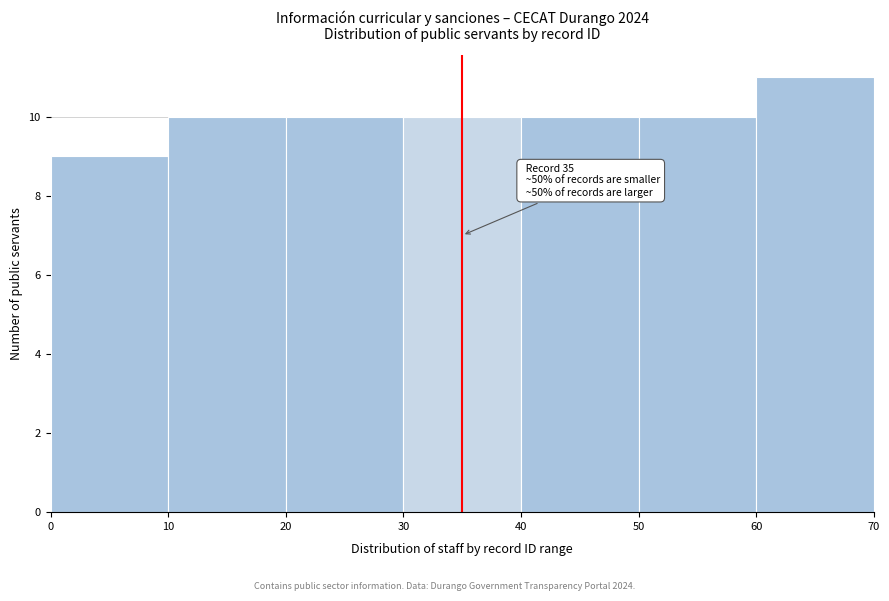

Which range on the x-axis has the tallest bar?

60 to 70